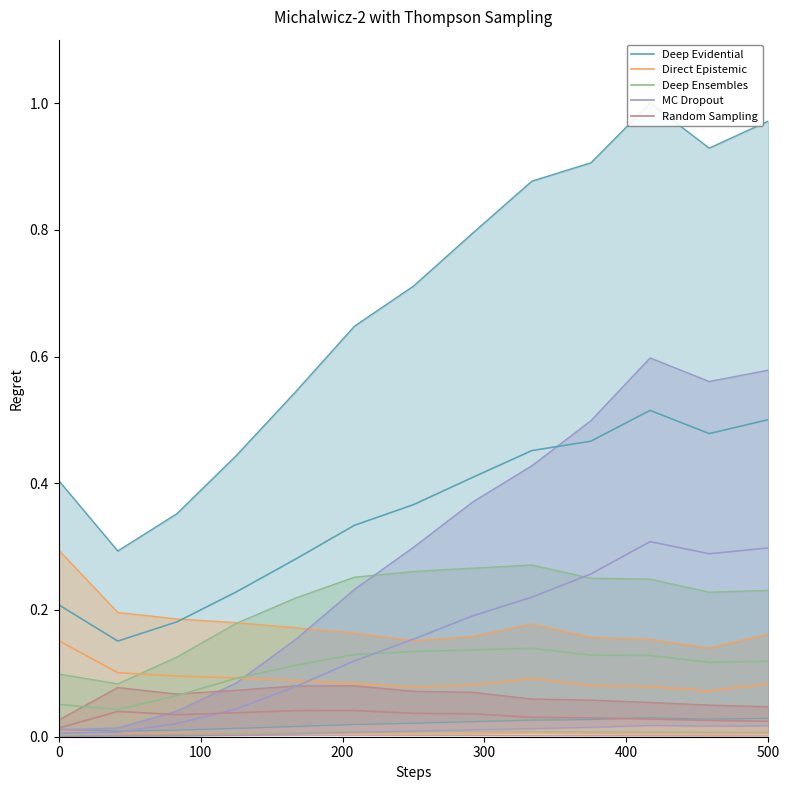

At how many categories does at least one series exceed 0?

13